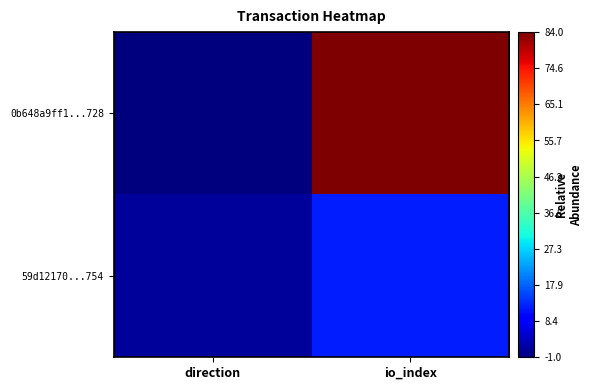

Which category has the highest value across all series?

io_index